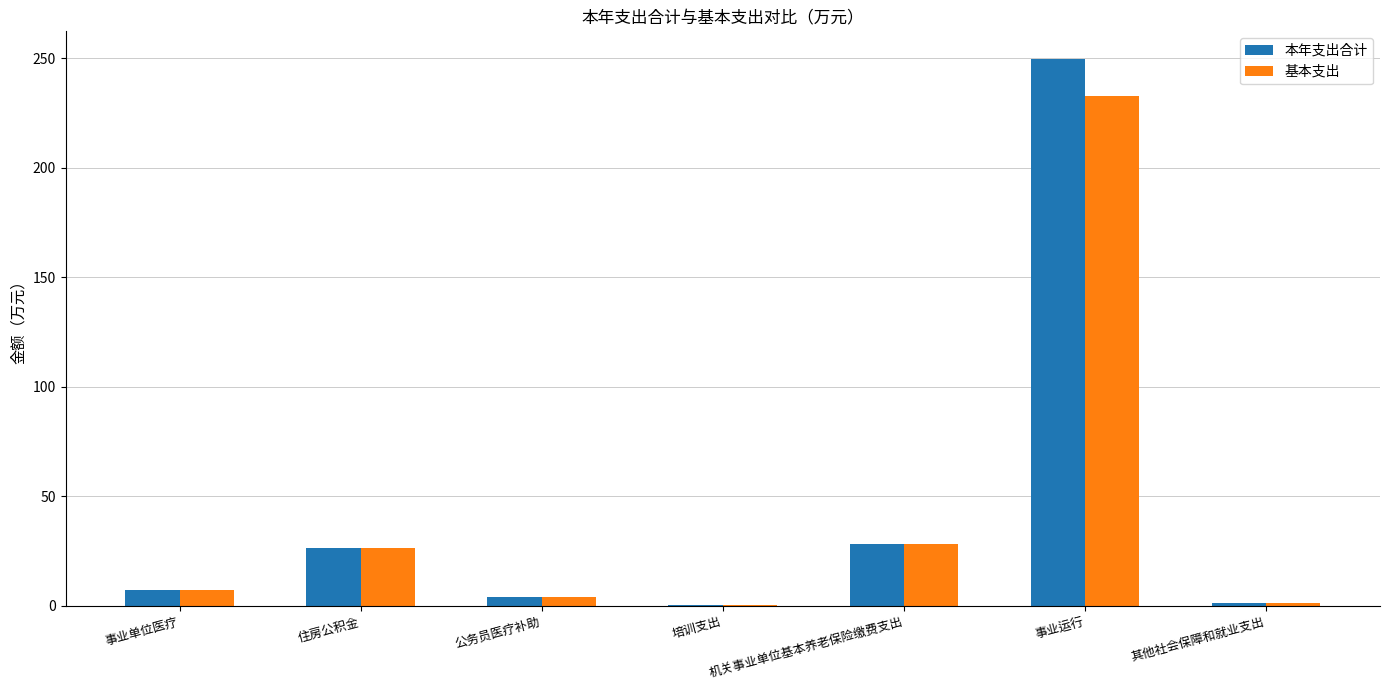

What are all the series names shown in the legend?

本年支出合计, 基本支出